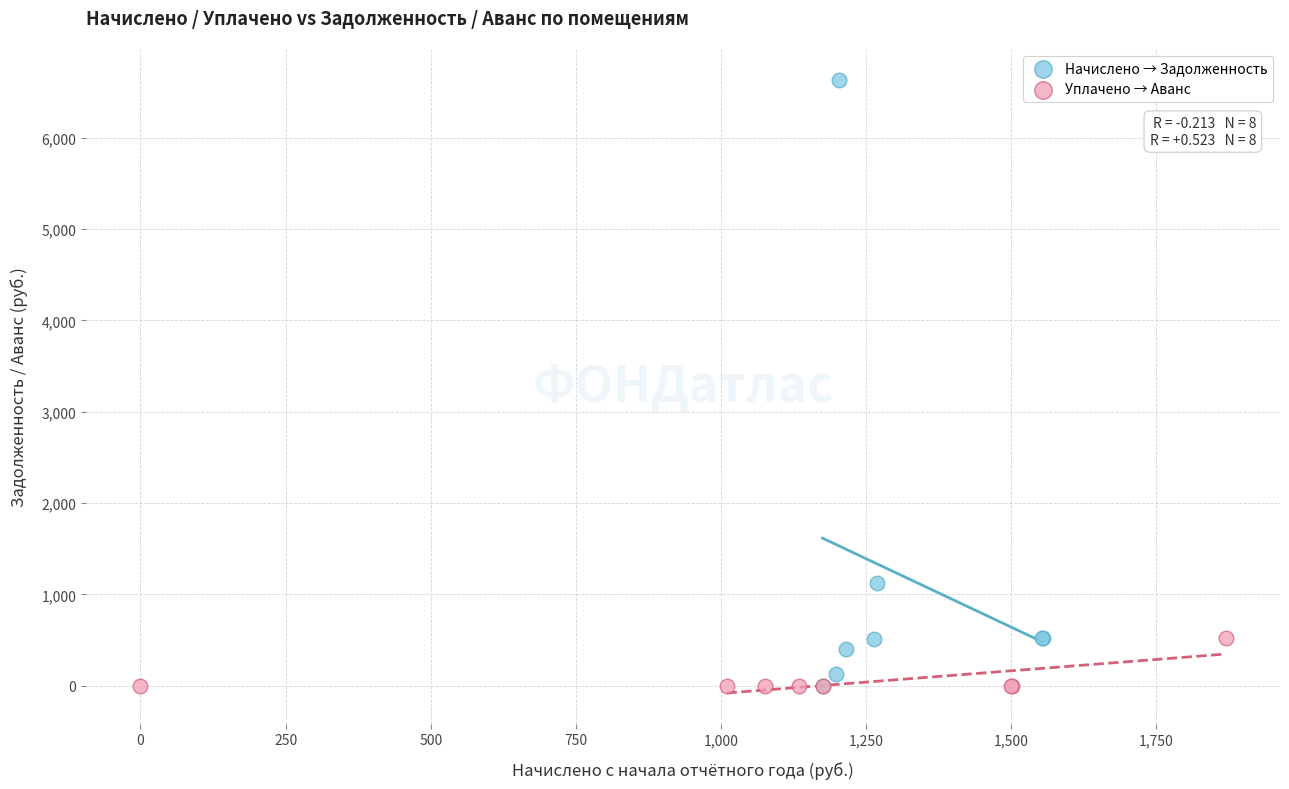

Which series reaches the maximum Y coordinate?

Начислено → Задолженность